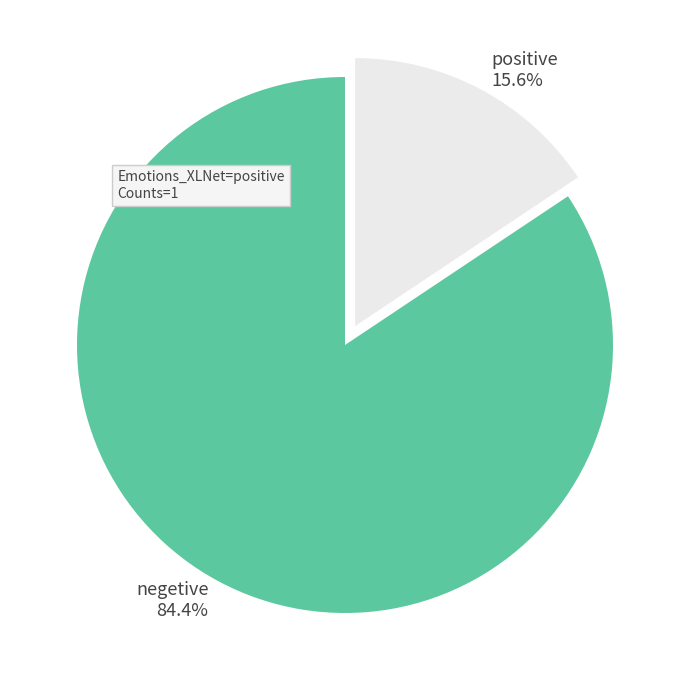

Does any single category account for the majority?

Yes